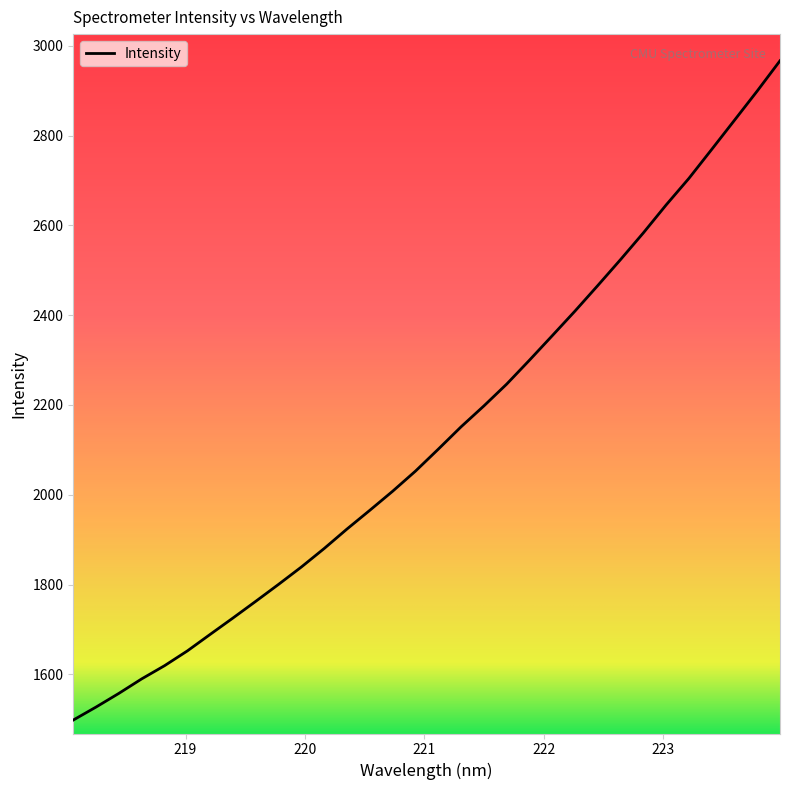

Does the chart display data point markers on the line(s)?

No